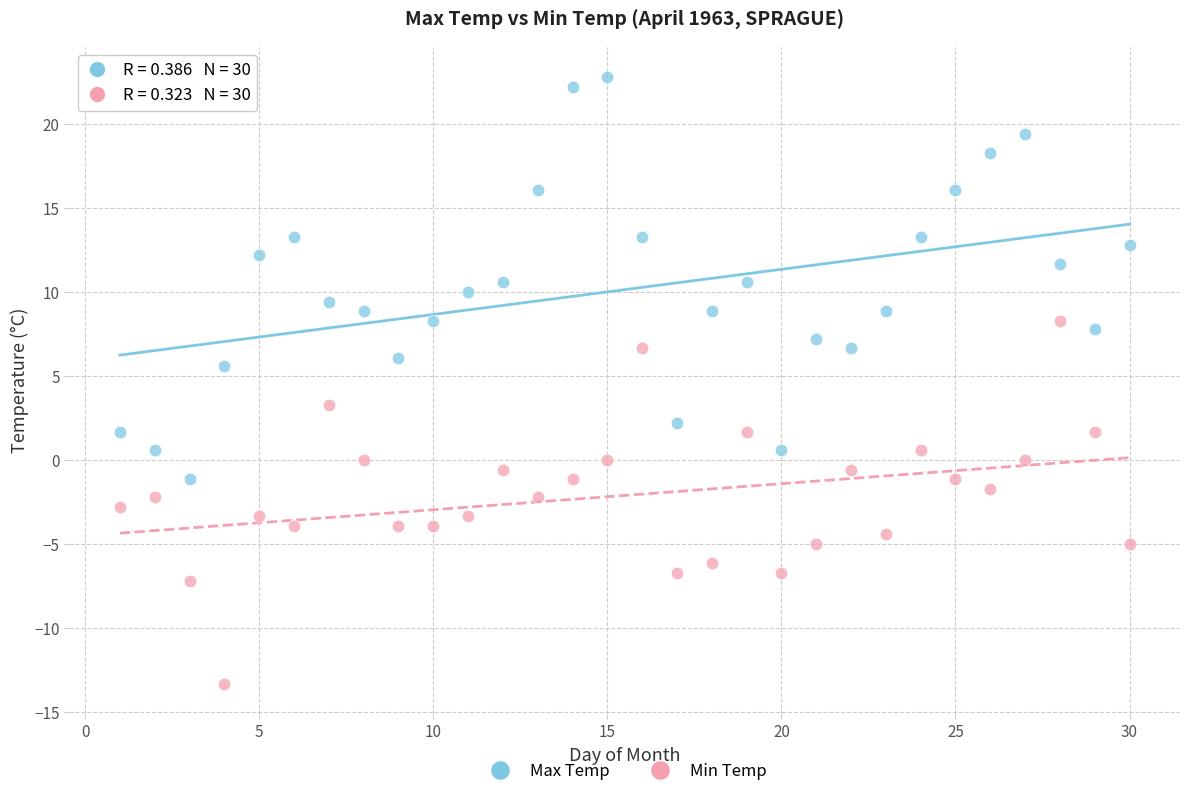

Which series contains the highest Y value?

Max Temp